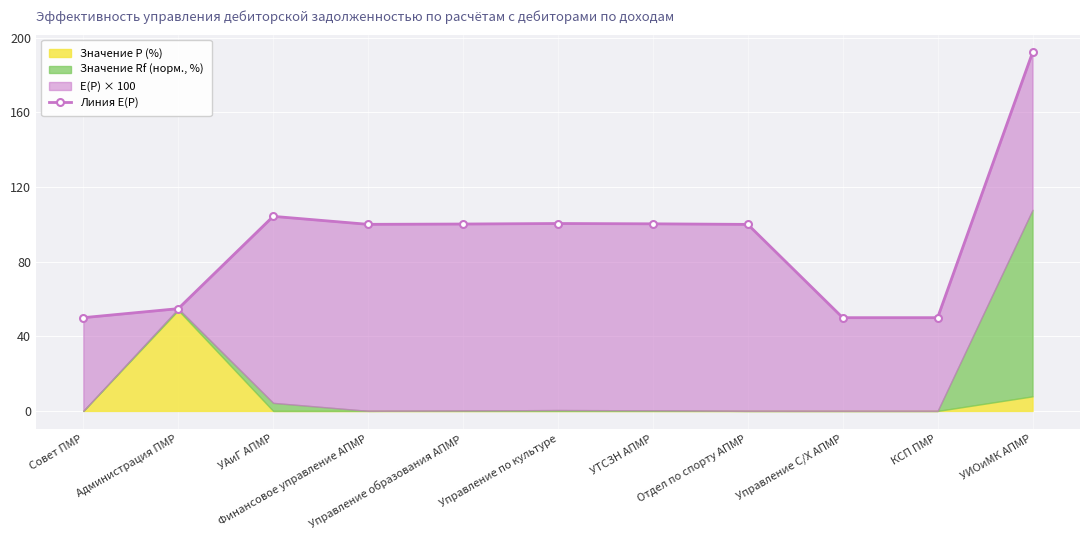

The value at УИОиМК АПМР is 301.6. True or false?

False